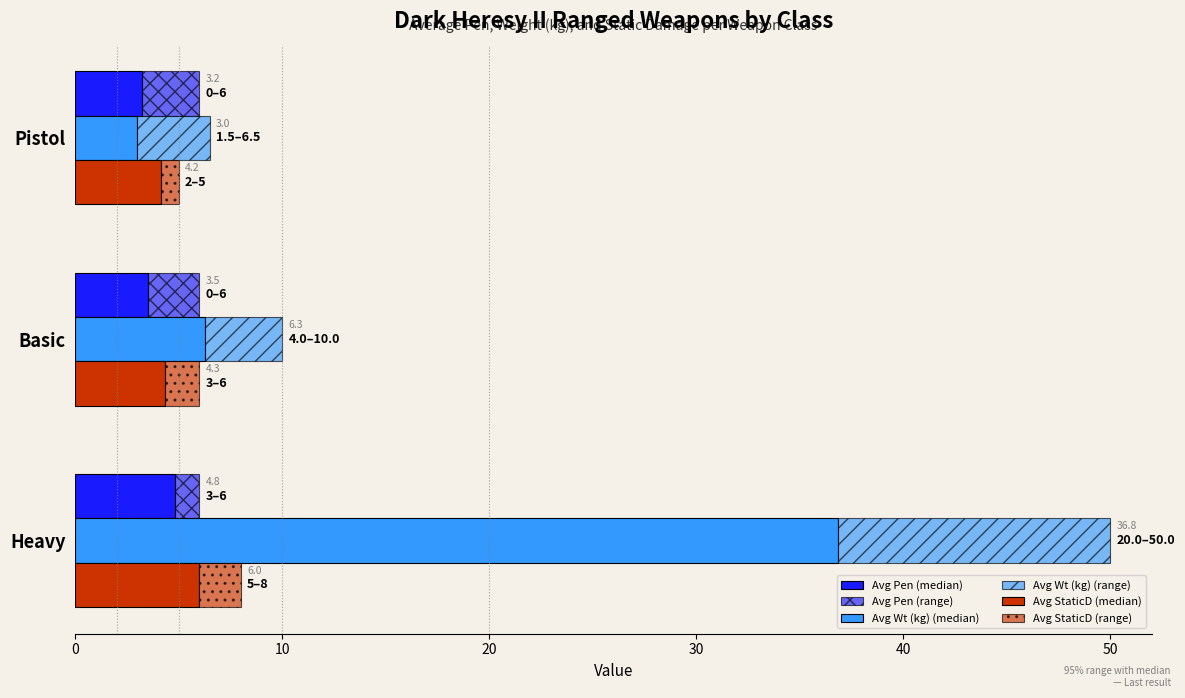

Are the bars grouped side by side (vs. stacked)?

Yes